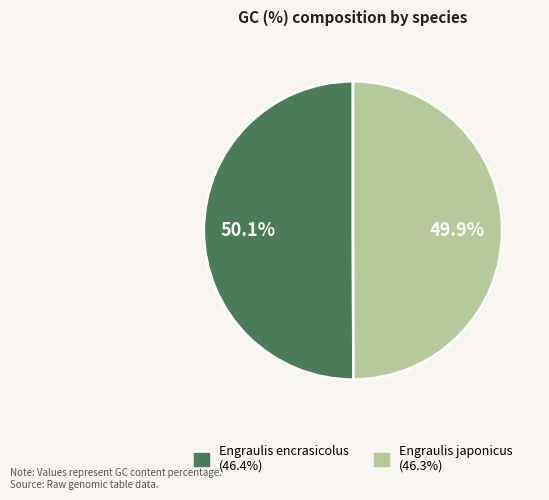

Is the sum of Engraulis encrasicolus and Engraulis japonicus greater than half?

Yes